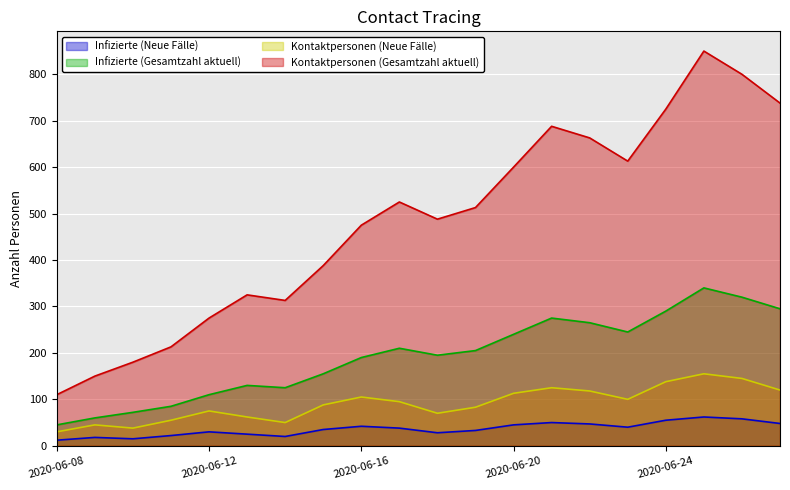

Reading right to left, extract all data points from this chart.

Infizierte (Neue Fälle): 48	58	62	55	40	47	50	45	33	28	38	42	35	20	25	30	22	15	18	12
Infizierte (Gesamtzahl aktuell): 295	320	340	290	245	265	275	240	205	195	210	190	155	125	130	110	85	72	60	45
Kontaktpersonen (Neue Fälle): 120	145	155	138	100	118	125	113	83	70	95	105	88	50	62	75	55	38	45	30
Kontaktpersonen (Gesamtzahl aktuell): 738	800	850	725	613	663	688	600	513	488	525	475	388	313	325	275	213	180	150	110